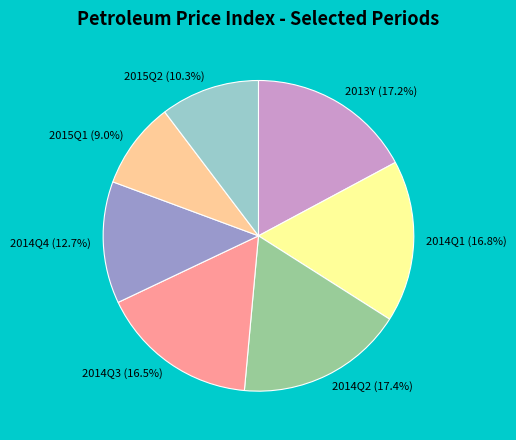

Is 2014Q1 the majority of the pie?

No